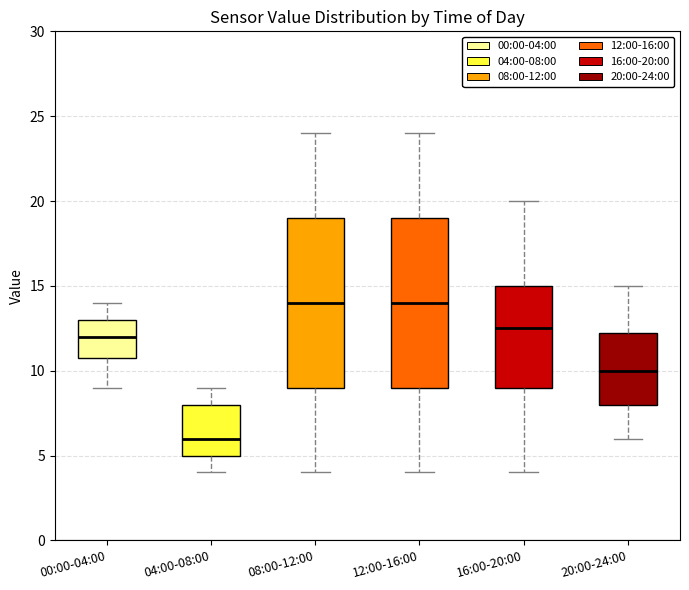

Reading left to right, read every box against the y-axis: the position of its median line, the range the box covers, and the ends of its whiskers. The values are not printed on the chart, so give them approximately, as read against the axis.

00:00-04:00: median 12.0, box 11.0 to 13.0, whiskers 9.0 to 14.0
04:00-08:00: median 6.0, box 5.0 to 8.0, whiskers 4.0 to 9.0
08:00-12:00: median 14.0, box 9.0 to 19.0, whiskers 4.0 to 24.0
12:00-16:00: median 14.0, box 9.0 to 19.0, whiskers 4.0 to 24.0
16:00-20:00: median 12.5, box 9.0 to 15.0, whiskers 4.0 to 20.0
20:00-24:00: median 10.0, box 8.0 to 12.5, whiskers 6.0 to 15.0